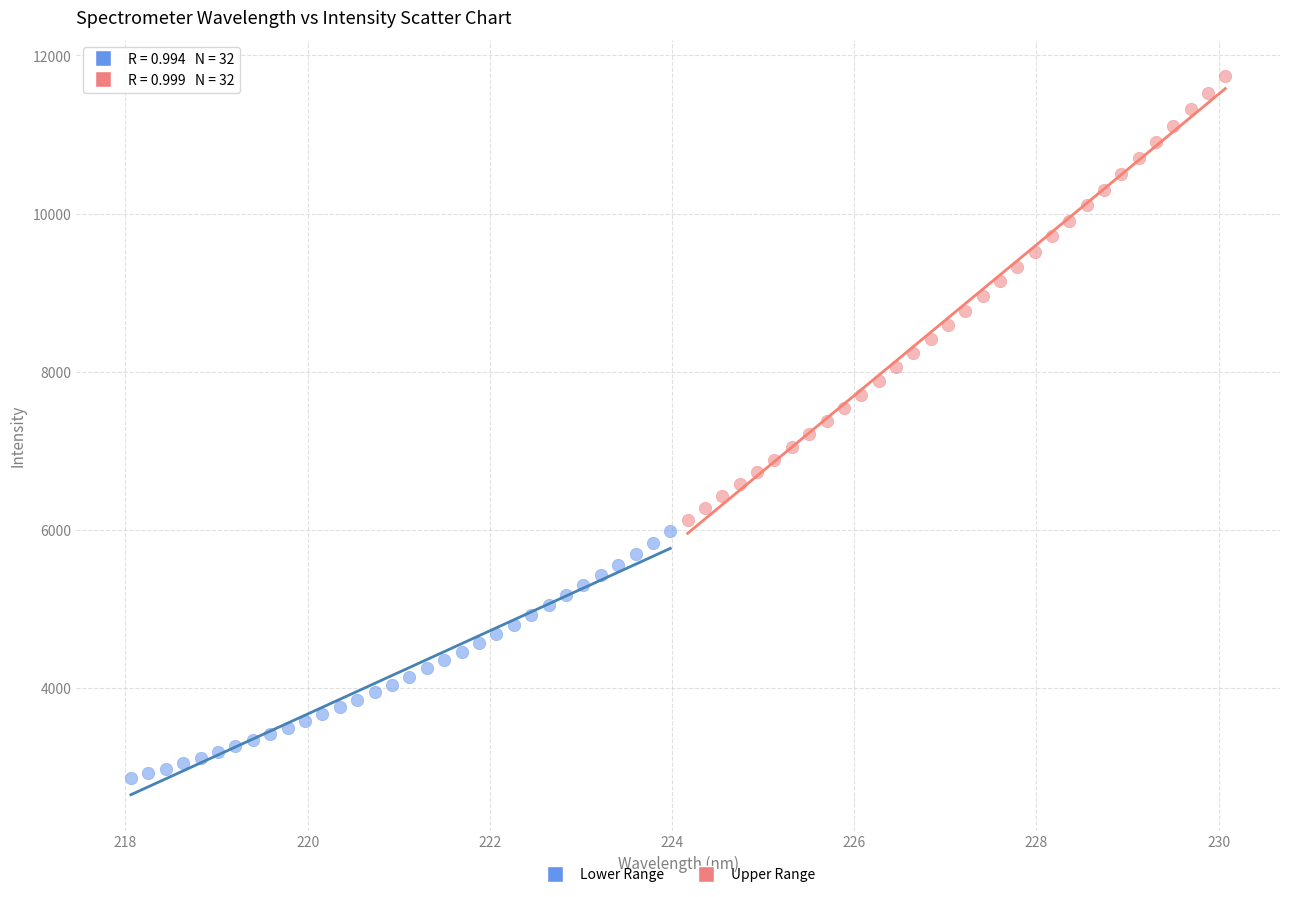

Which series has the widest spread of Y values?

Upper Range